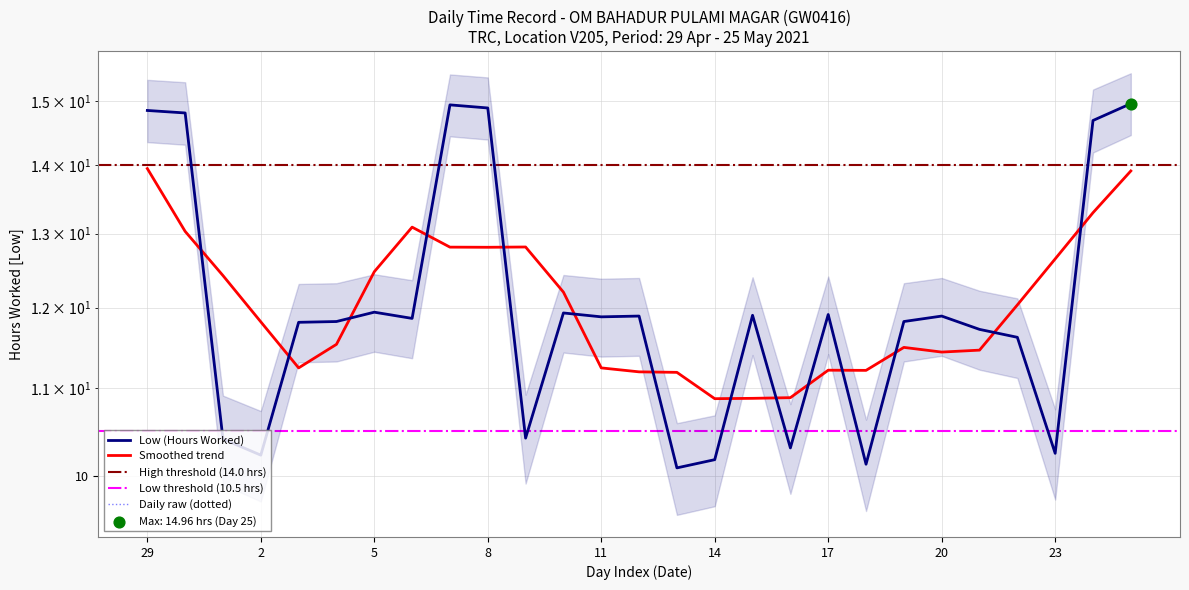

What is the change in value from 30 to 14?

-4.6